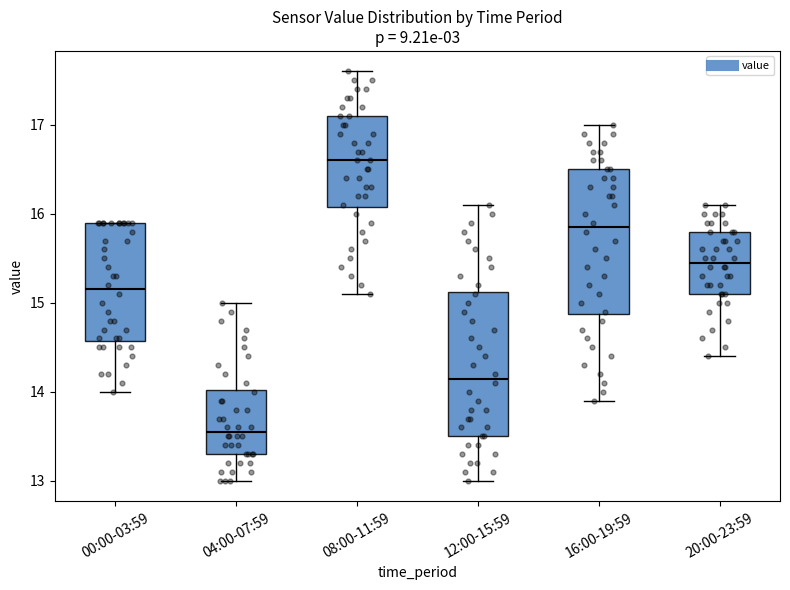

Reading left to right, read every box against the y-axis: the position of its median line, the range the box covers, and the ends of its whiskers. The values are not printed on the chart, so give them approximately, as read against the axis.

00:00-03:59: median 15.2, box 14.6 to 15.9, whiskers 14.0 to 15.9
04:00-07:59: median 13.6, box 13.3 to 14.0, whiskers 13.0 to 15.0
08:00-11:59: median 16.6, box 16.1 to 17.1, whiskers 15.1 to 17.6
12:00-15:59: median 14.2, box 13.5 to 15.1, whiskers 13.0 to 16.1
16:00-19:59: median 15.9, box 14.9 to 16.5, whiskers 13.9 to 17.0
20:00-23:59: median 15.5, box 15.1 to 15.8, whiskers 14.4 to 16.1